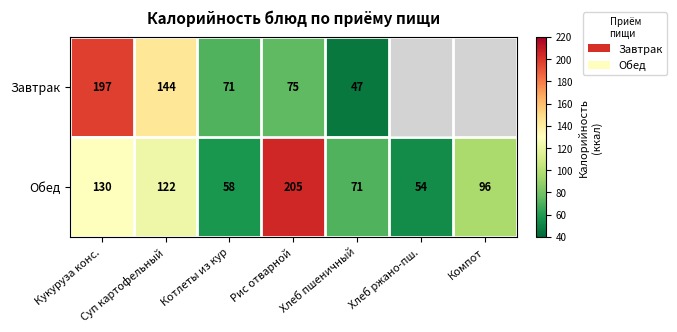

Which category has the highest value in the Обед series?

Рис отварной